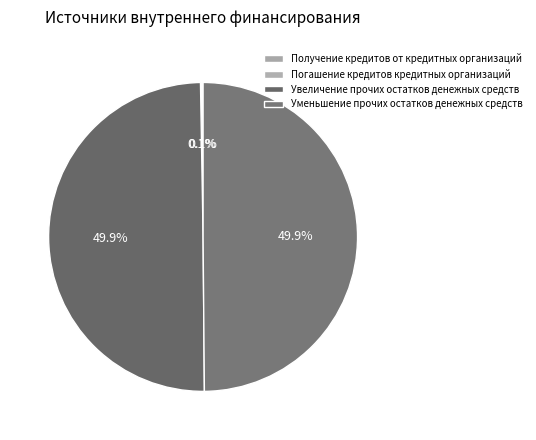

What percentage is the Уменьшение прочих остатков денежных средств slice, to the nearest percent?

50%